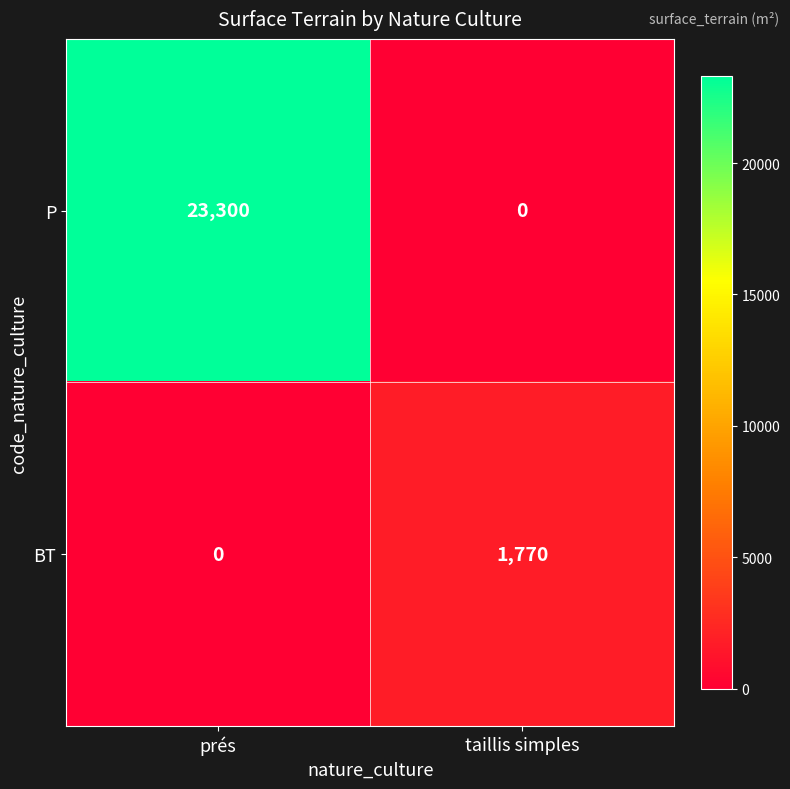

How many series are shown in this chart?

2